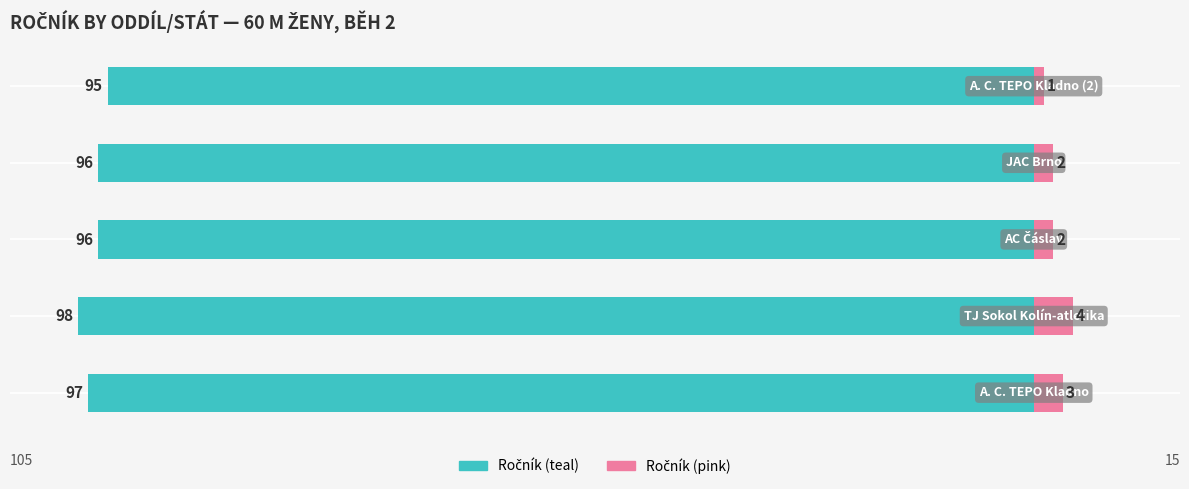

Reading right to left, extract all data points from this chart.

Ročník (left): -95	-96	-96	-98	-97
Ročník (right): 1	2	2	4	3